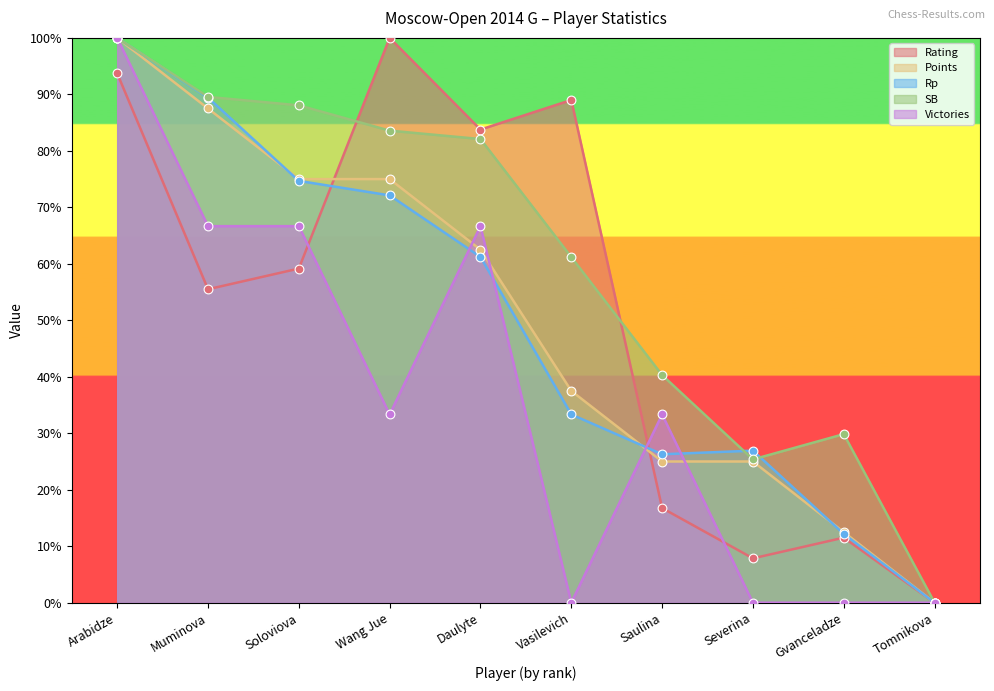

Is the value of Rp at Wang Jue greater than the value of Points at Gvanceladze?

Yes